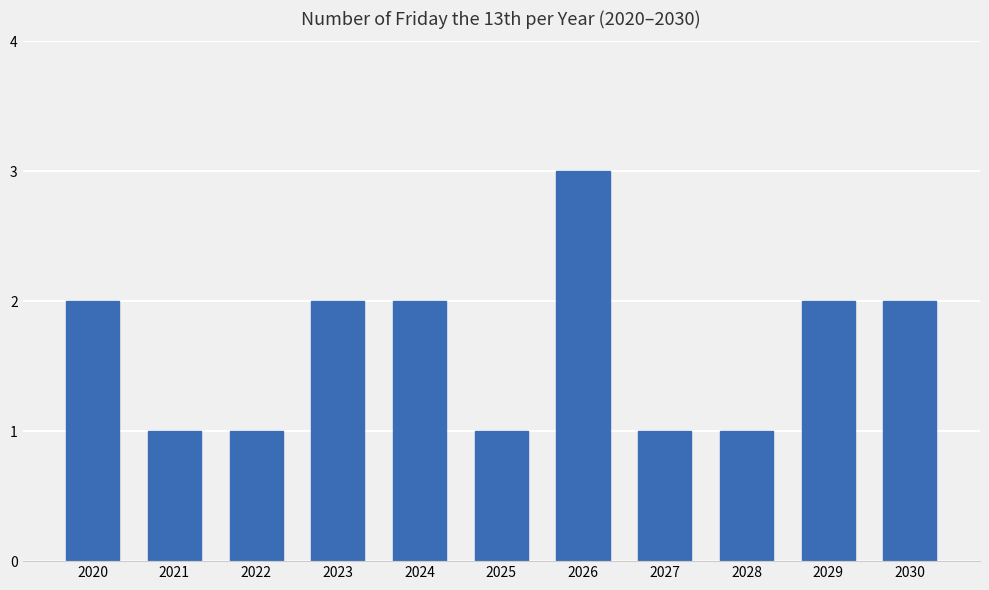

What is the maximum value shown in the chart?

3